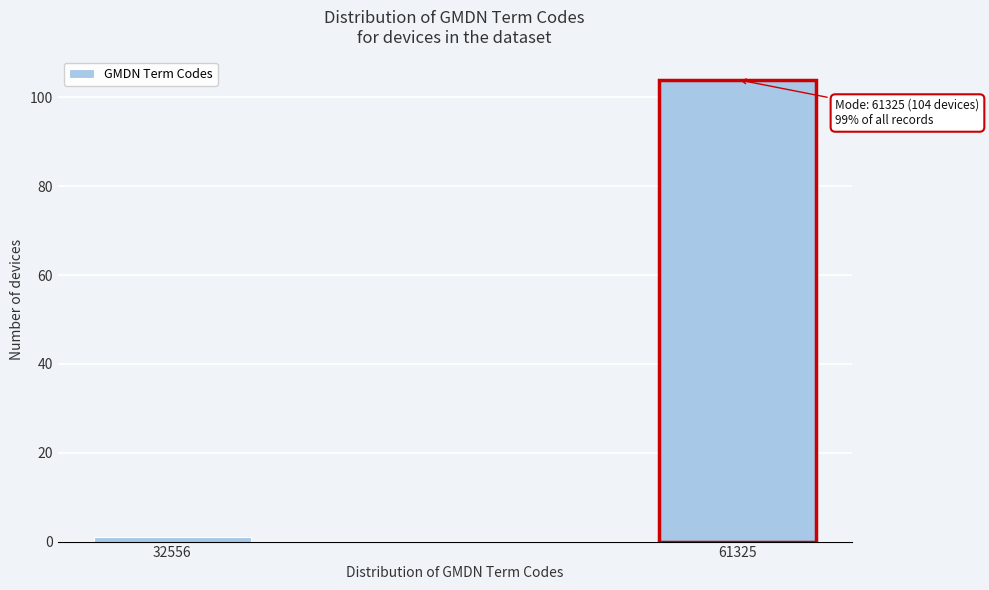

Reading left to right, list all the values displayed in this chart.

32556=1	61325=104